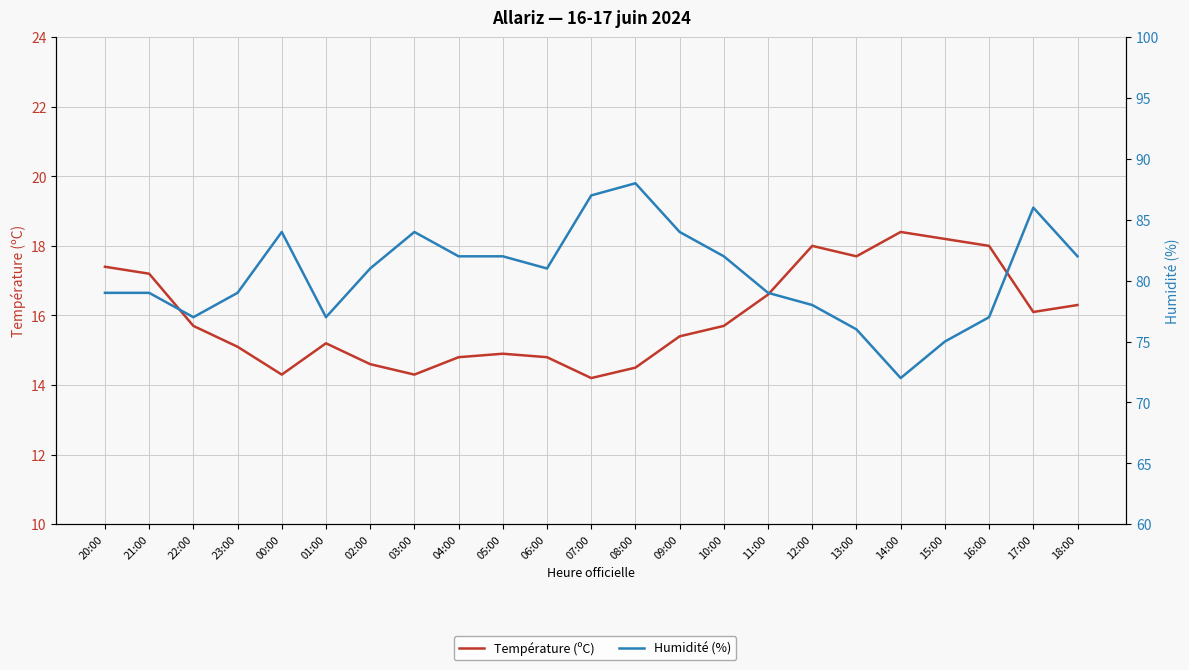

The value of Humidité (%) at 18:00 is 111.6. True or false?

False